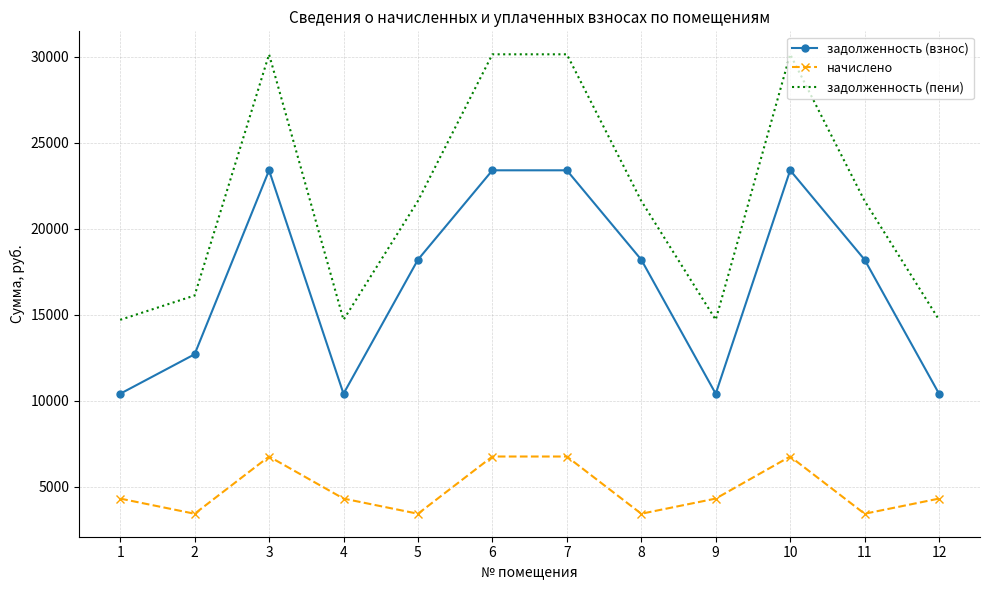

Which series has the widest spread of values?

задолженность (пени)